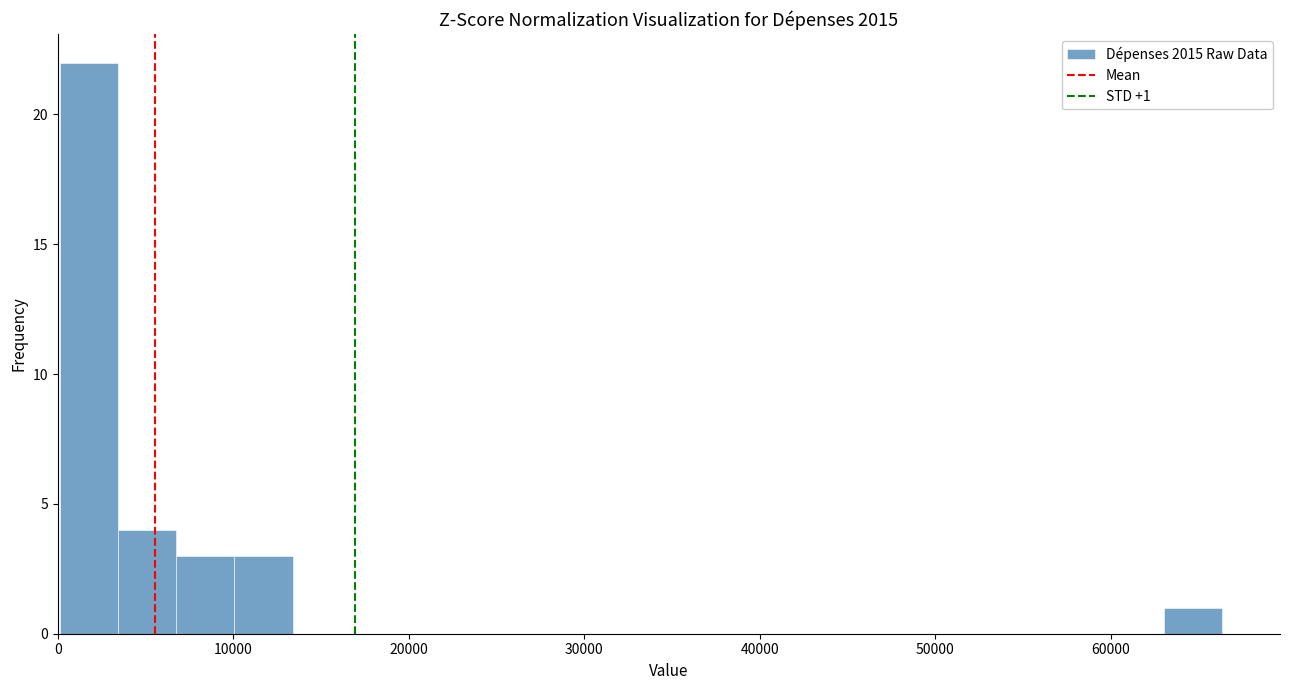

Around what value on the x-axis is the tallest bar? Give the approximate position of its centre, as read against the axis.

2000